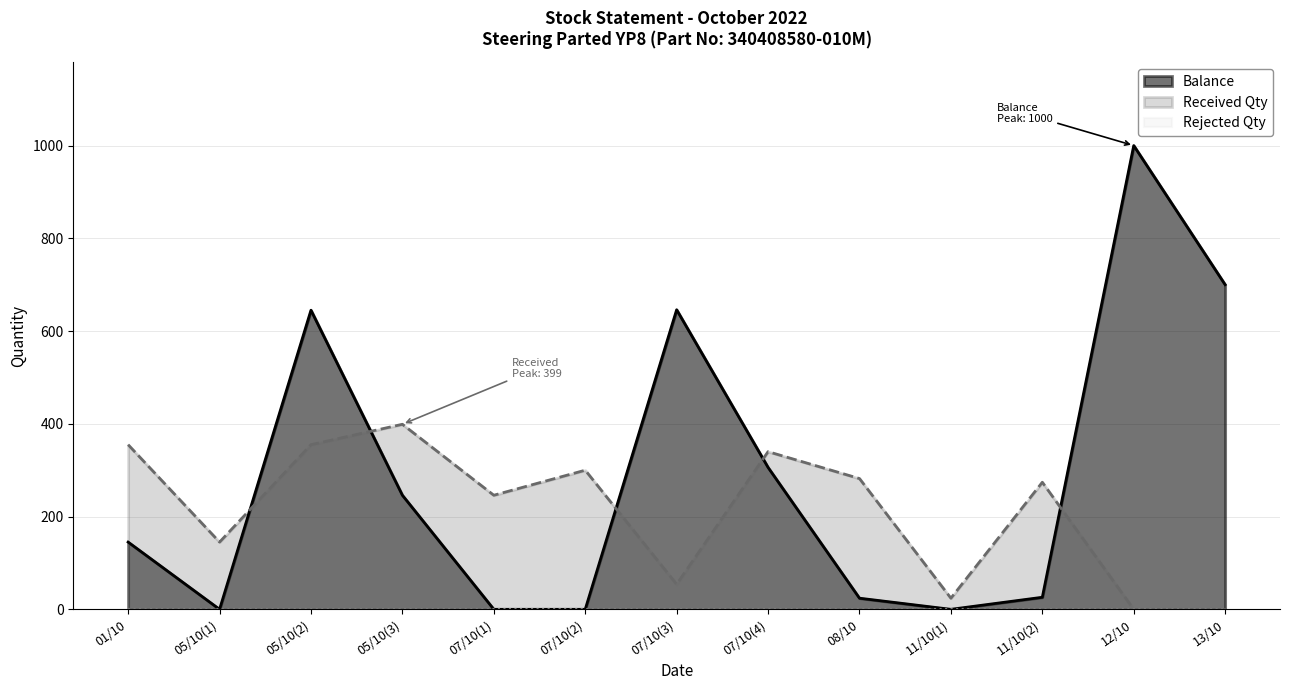

Is it true that the value at 11/10(1) is 490?

False